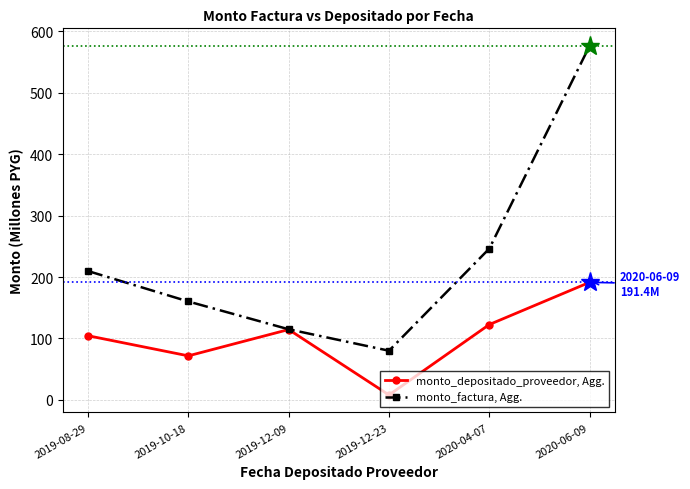

Where is the first local maximum for monto_depositado_proveedor, Agg.?

2019-12-09